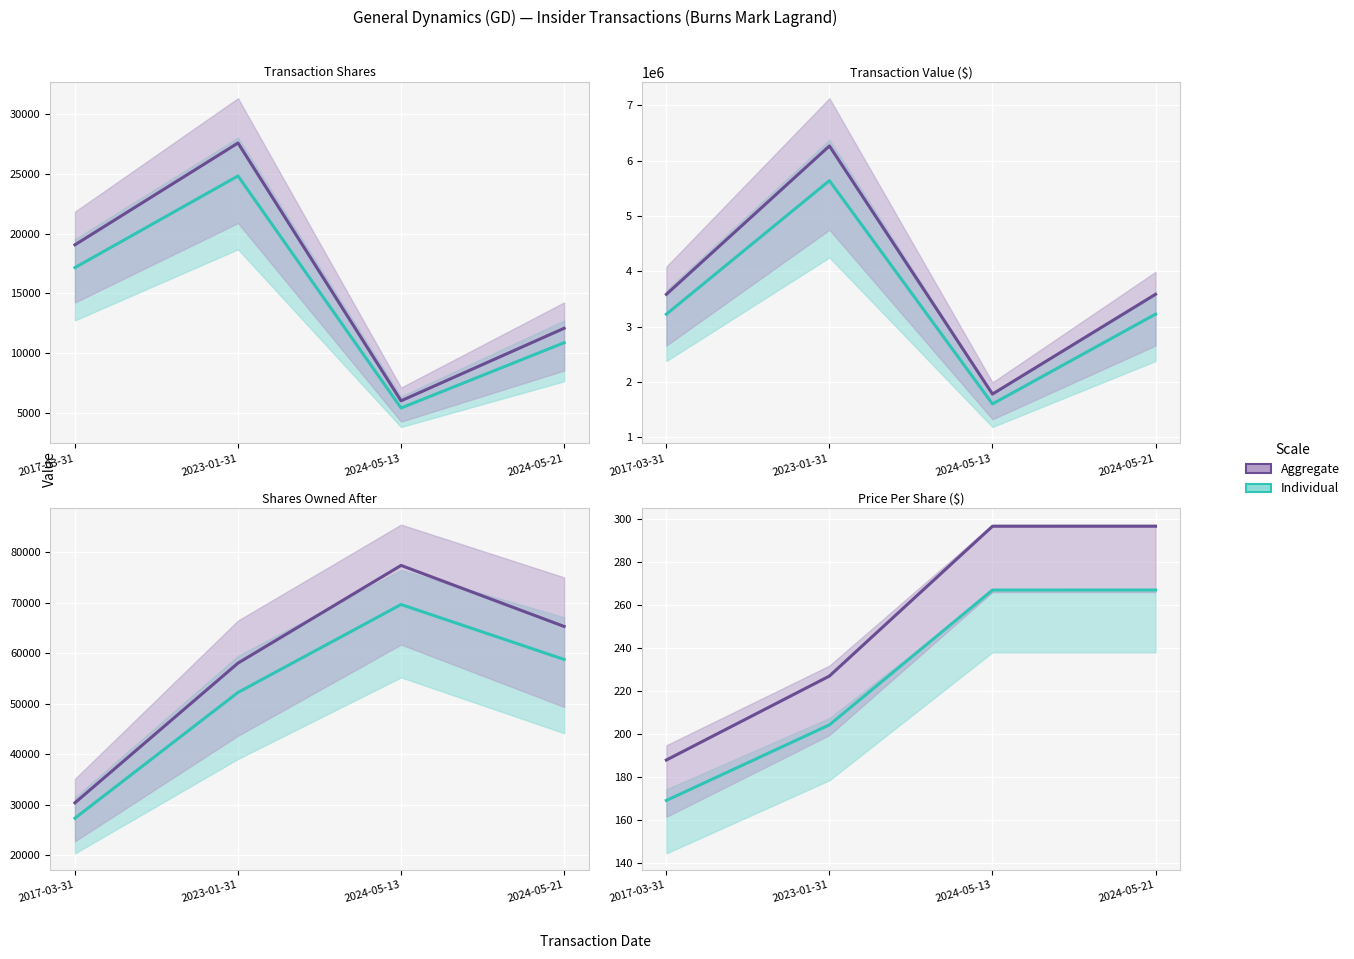

At 2024-05-21, list the series in order from largest to smallest.

Aggregate, Individual